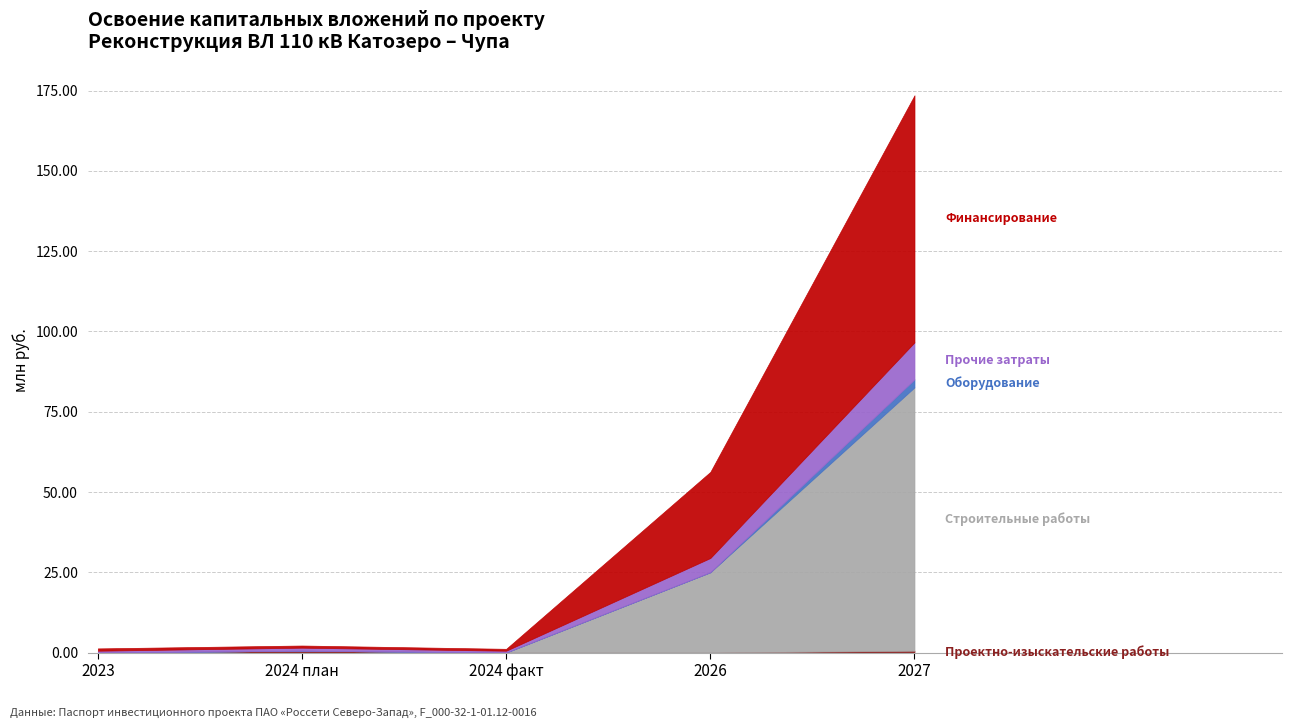

True or false: Прочие затраты has a value of 0.6 at 2024 факт.

True